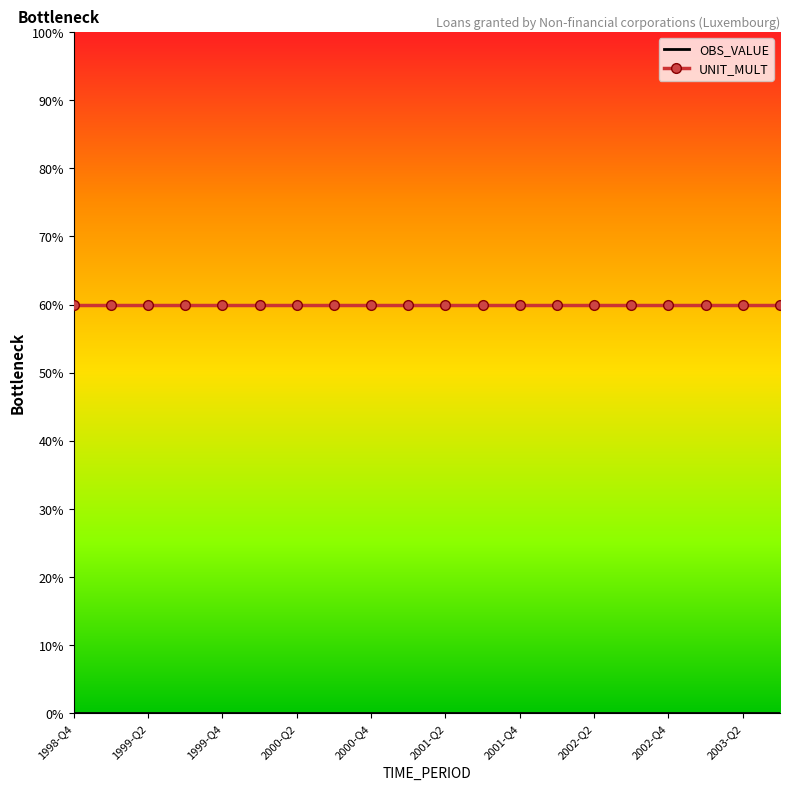

Which series has the widest spread of values?

OBS_VALUE